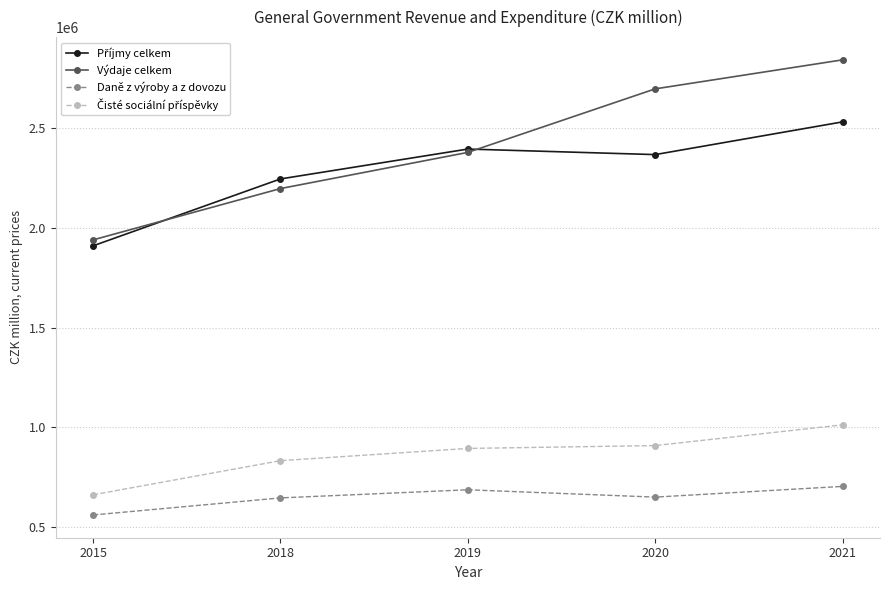

Does the chart have visible grid lines?

Yes